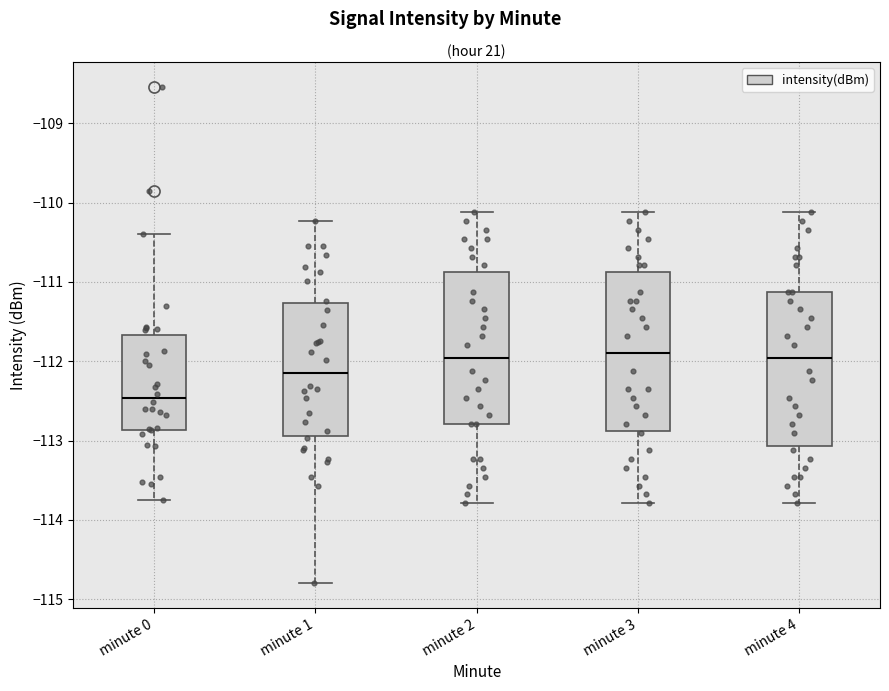

Reading left to right, read every box against the y-axis: the position of its median line, the range the box covers, and the ends of its whiskers. The values are not printed on the chart, so give them approximately, as read against the axis.

minute 0: median -112.5, box -112.9 to -111.7, whiskers -113.7 to -110.4
minute 1: median -112.1, box -112.9 to -111.3, whiskers -114.8 to -110.2
minute 2: median -112.0, box -112.8 to -110.9, whiskers -113.8 to -110.1
minute 3: median -111.9, box -112.9 to -110.9, whiskers -113.8 to -110.1
minute 4: median -112.0, box -113.1 to -111.1, whiskers -113.8 to -110.1